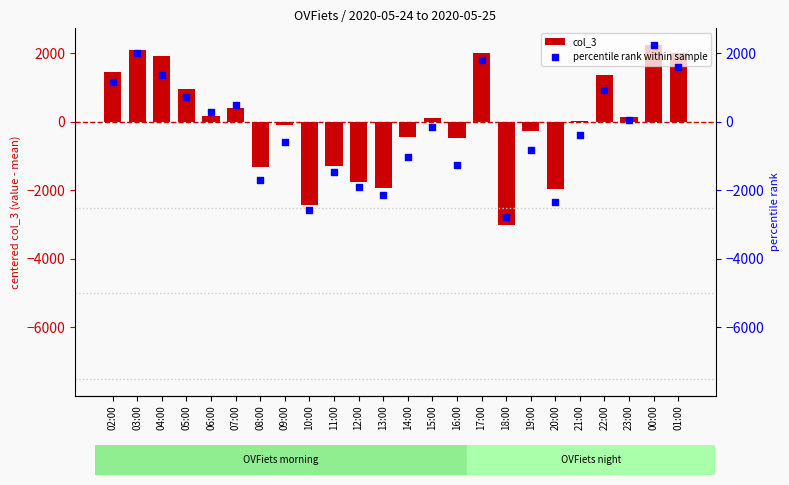

What are all the series names shown in the legend?

col_3, percentile rank within sample